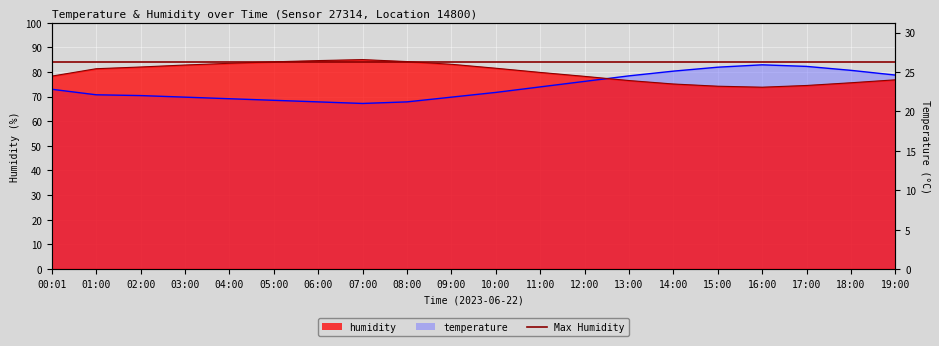

Which category has the lowest value in the humidity series?

16:00